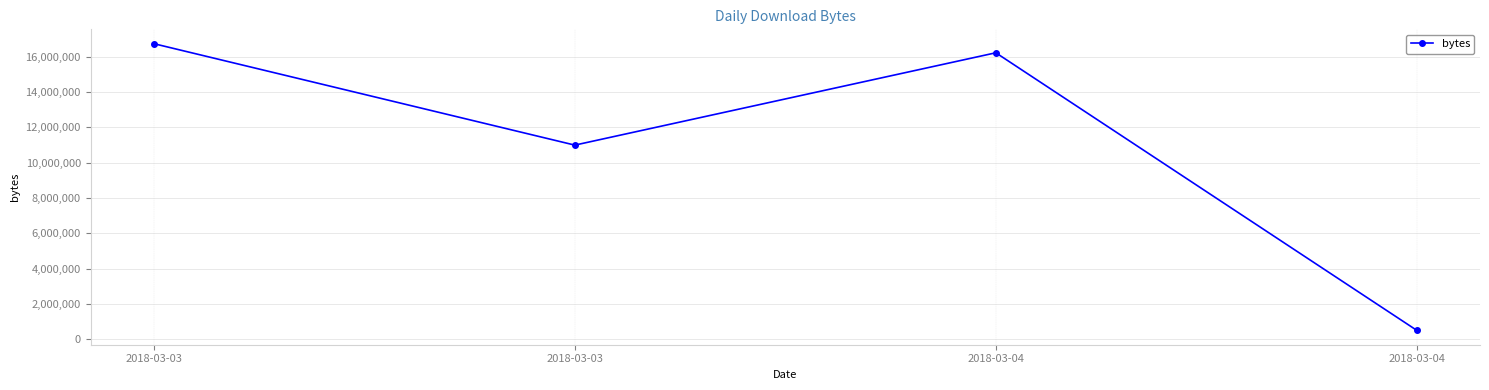

What is the sum of the values at 2018-03-04 and 2018-03-03?

17245043